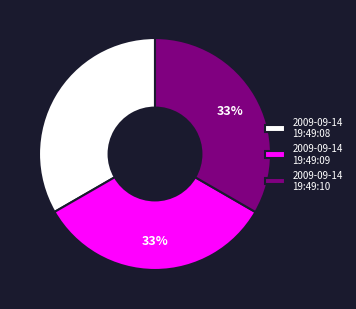

Does any single category account for the majority?

No